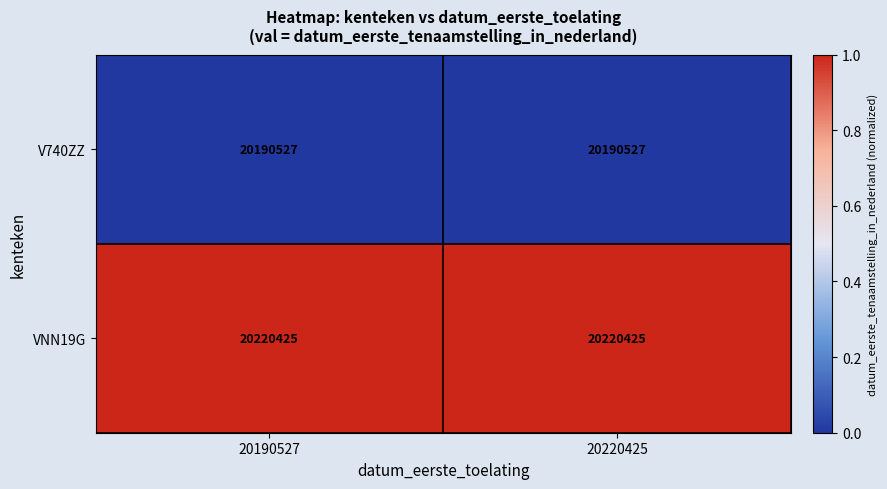

What is the total value across all series at 20220425?

40410952